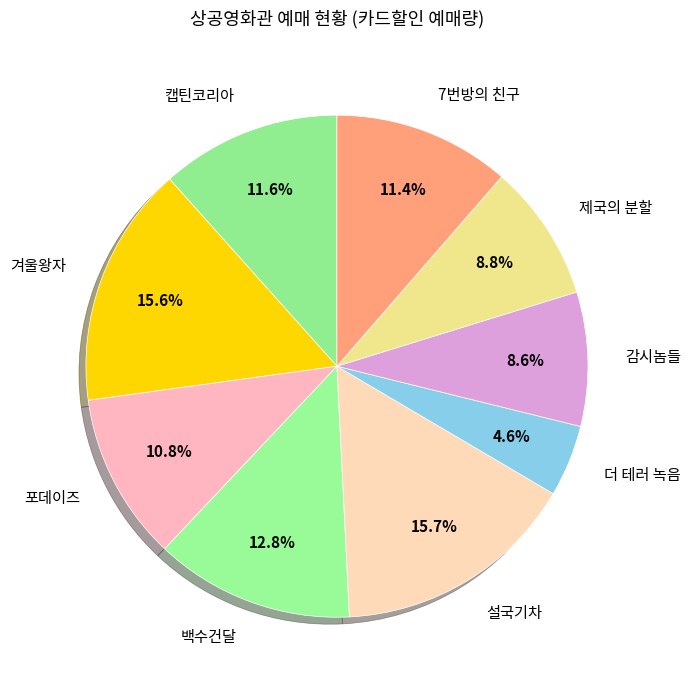

To the nearest percent, what is the difference between the 백수건달 and 감시놈들 slice percentages?

4%